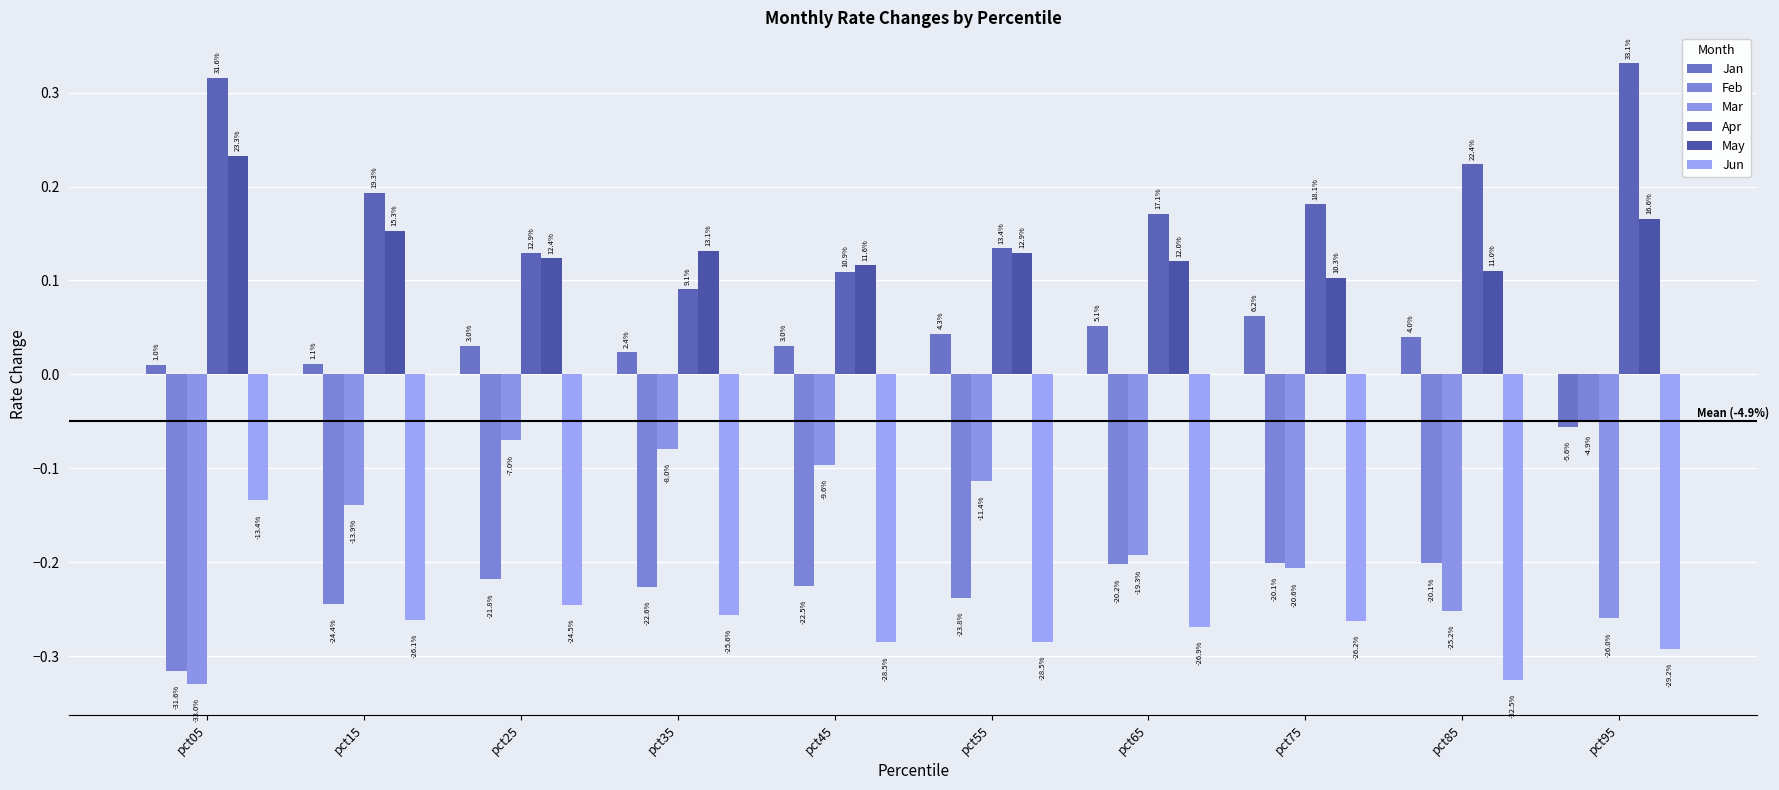

What is the minimum value shown in the chart?

-0.3